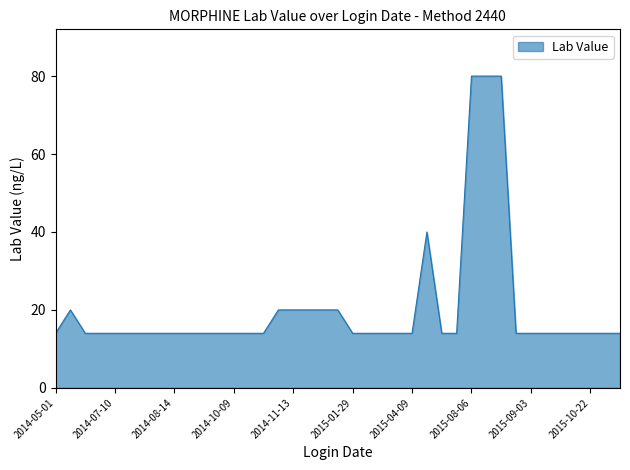

What is the difference between the maximum and minimum values?

66